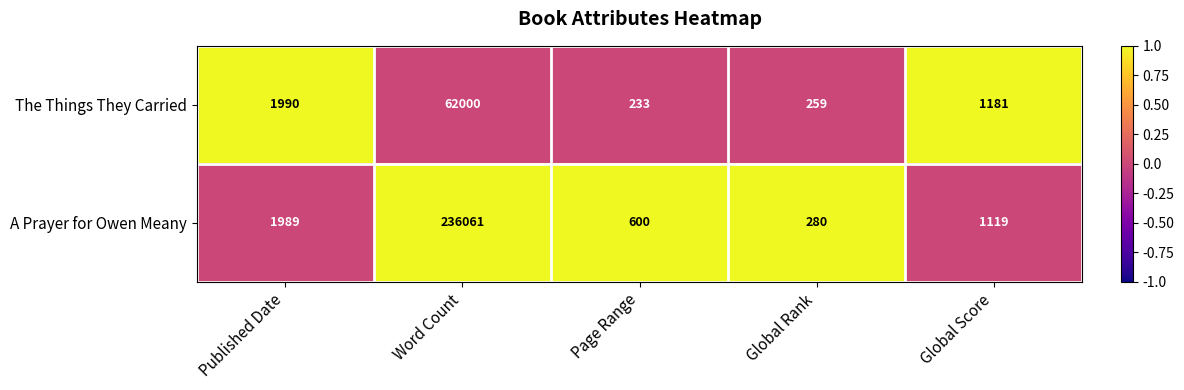

Reading left to right, extract all data points from this chart.

The Things They Carried: Published Date=1990	Word Count=62000	Page Range=233	Global Rank=259	Global Score=1181
A Prayer for Owen Meany: Published Date=1989	Word Count=236061	Page Range=600	Global Rank=280	Global Score=1119